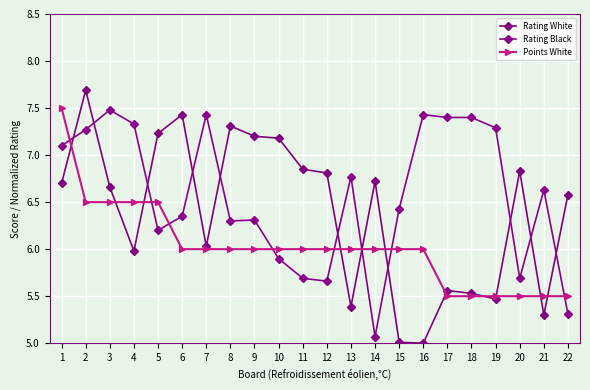

How many values in the Rating White series exceed 6?

14